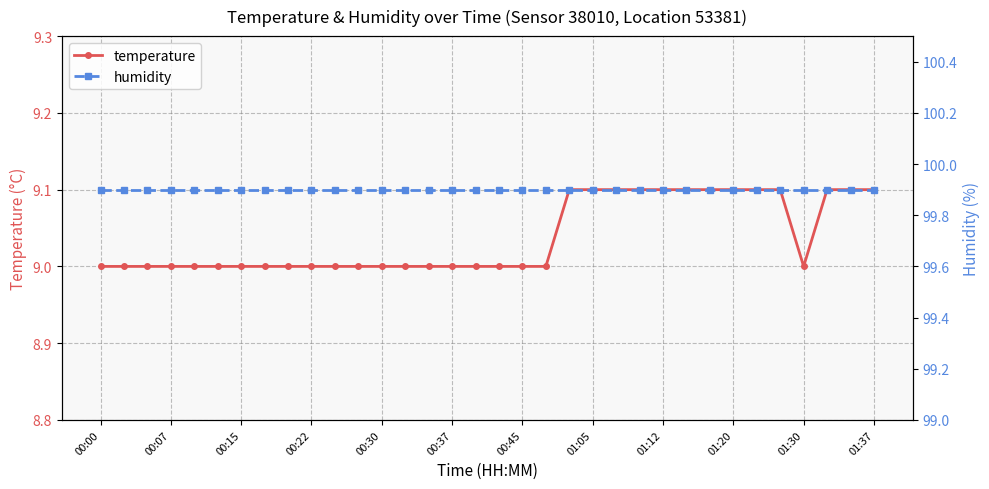

What are all the series names shown in the legend?

temperature, humidity